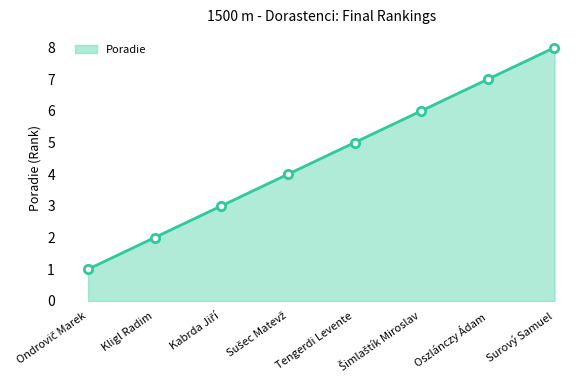

True or false: the data shows 7 at Tengerdi Levente.

False